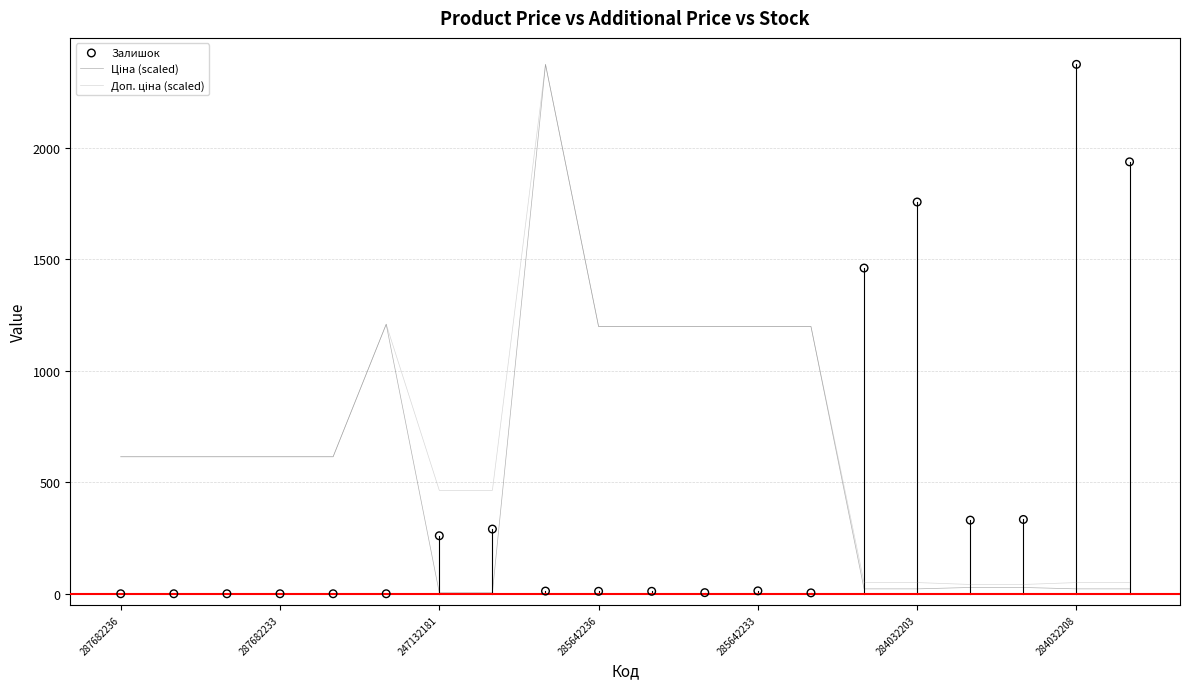

What are all the series names shown in the legend?

Ціна (scaled), Доп. ціна (scaled), Залишок